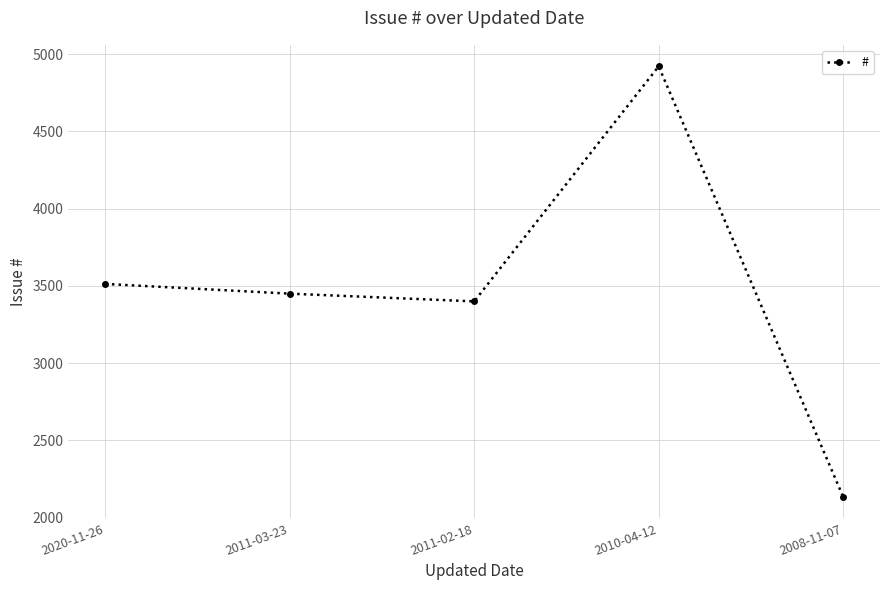

Which category has the lowest value across all series?

2008-11-07